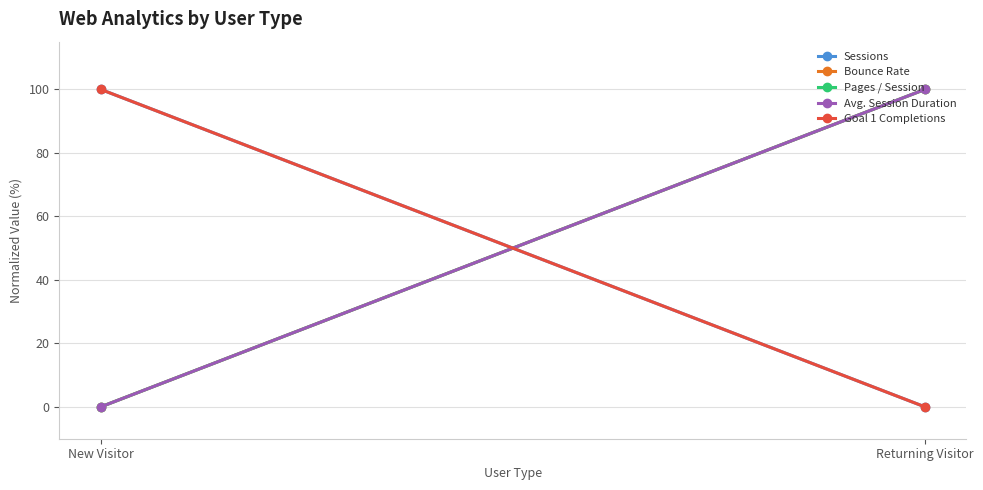

Is the value of Avg. Session Duration at Returning Visitor greater than the value of Pages / Session at New Visitor?

Yes